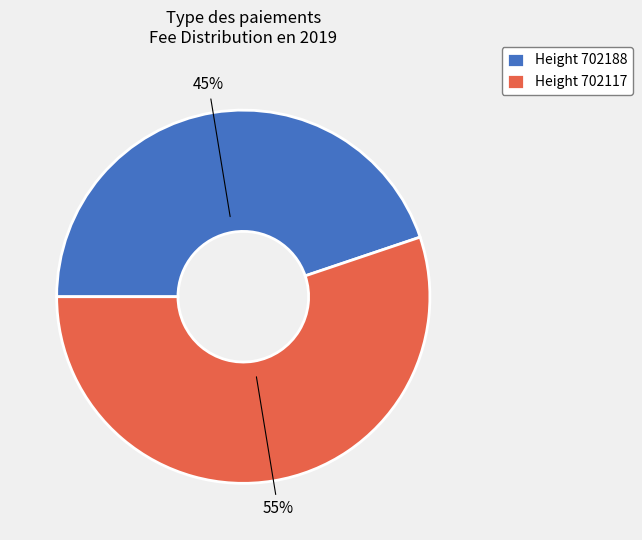

Which category accounts for the majority?

Height 702117